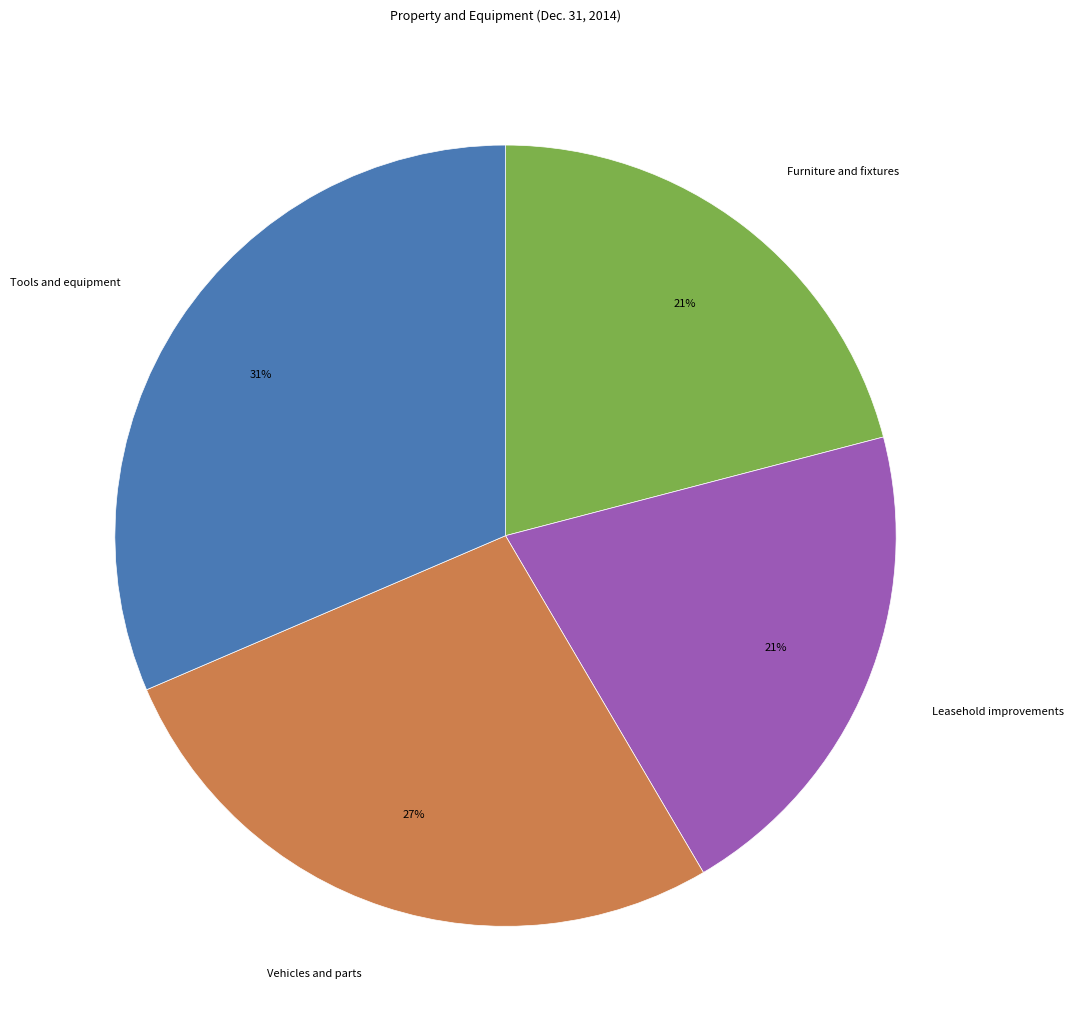

Which slice is the largest?

Tools and equipment